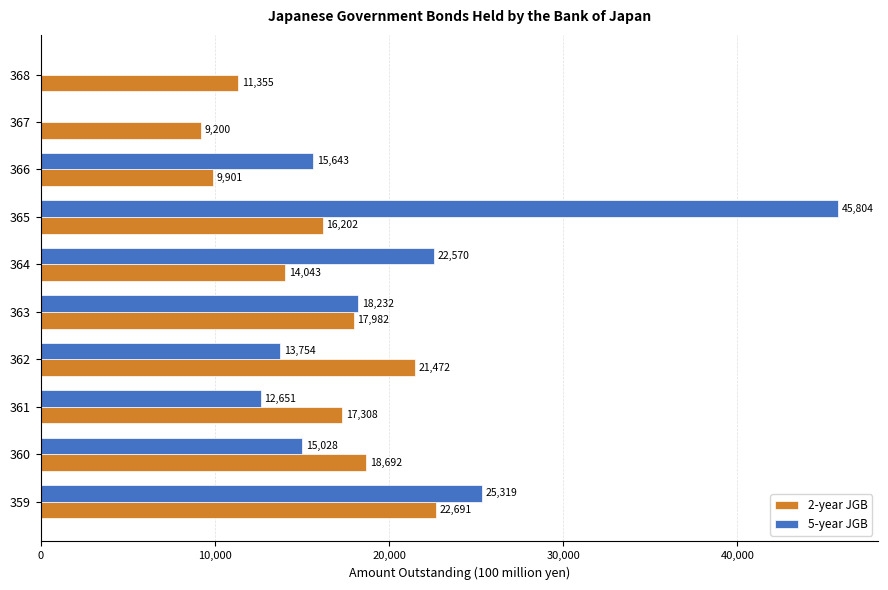

At which category is the sum across all series the highest?

365